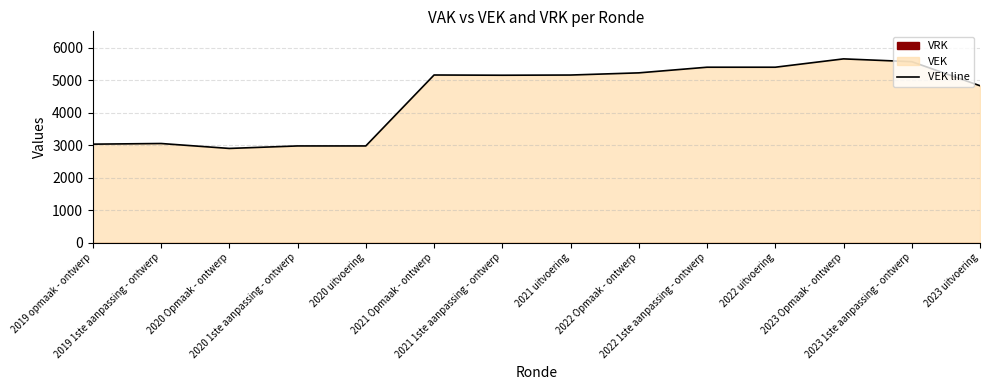

What is the change in value from 2021 Opmaak - ontwerp to 2021 1ste aanpassing - ontwerp?

-7